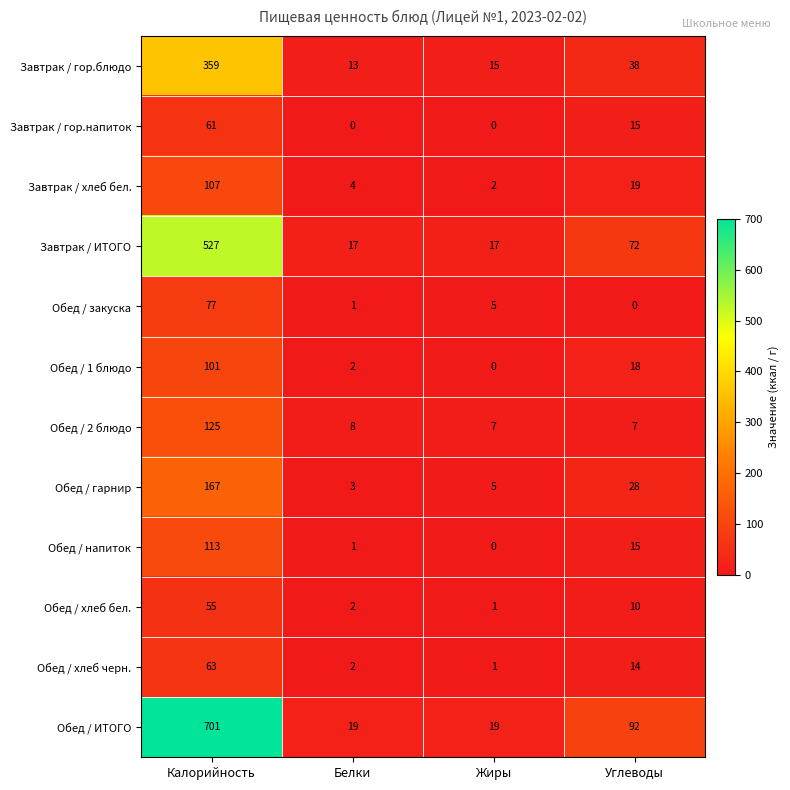

At which category is the sum across all series the highest?

Калорийность